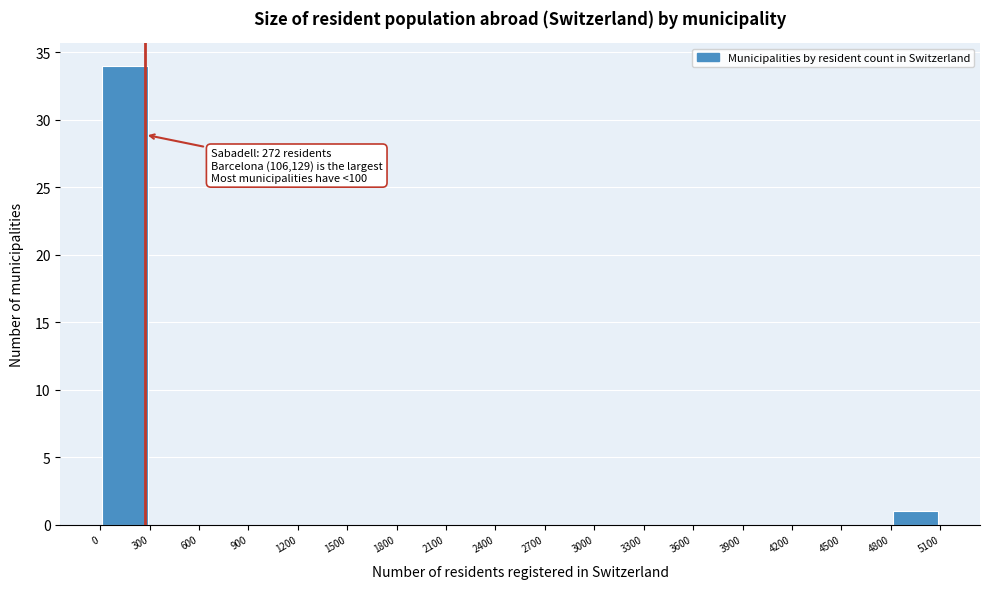

Which range on the x-axis has the tallest bar?

0 to 300